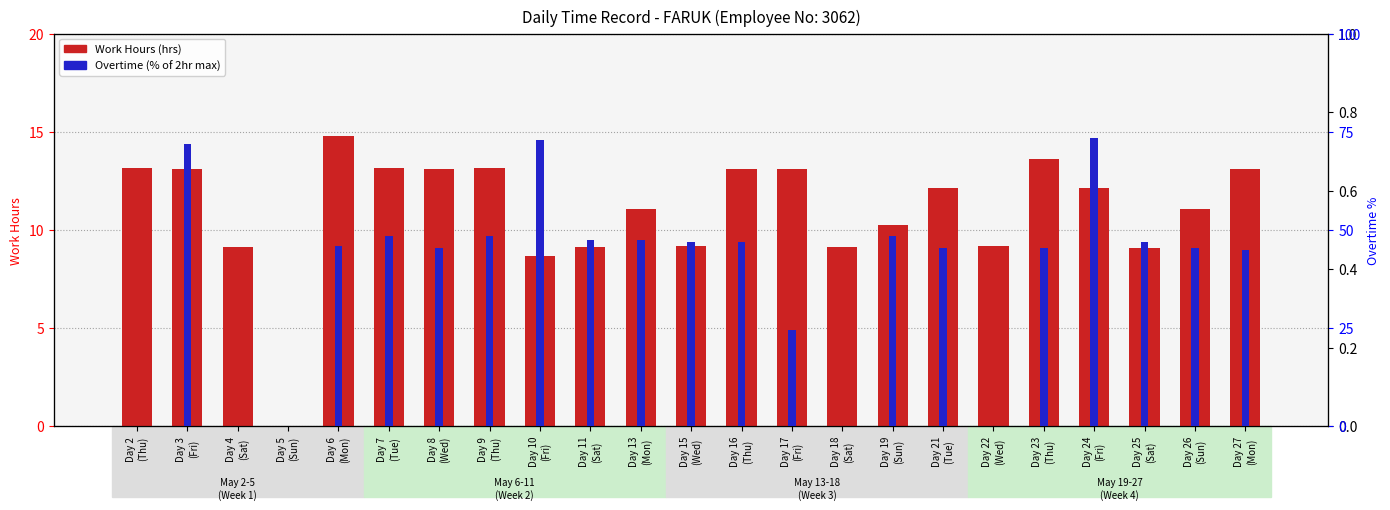

What is the change in value from Day 18
(Sat) to Day 21
(Tue)?

+3.0